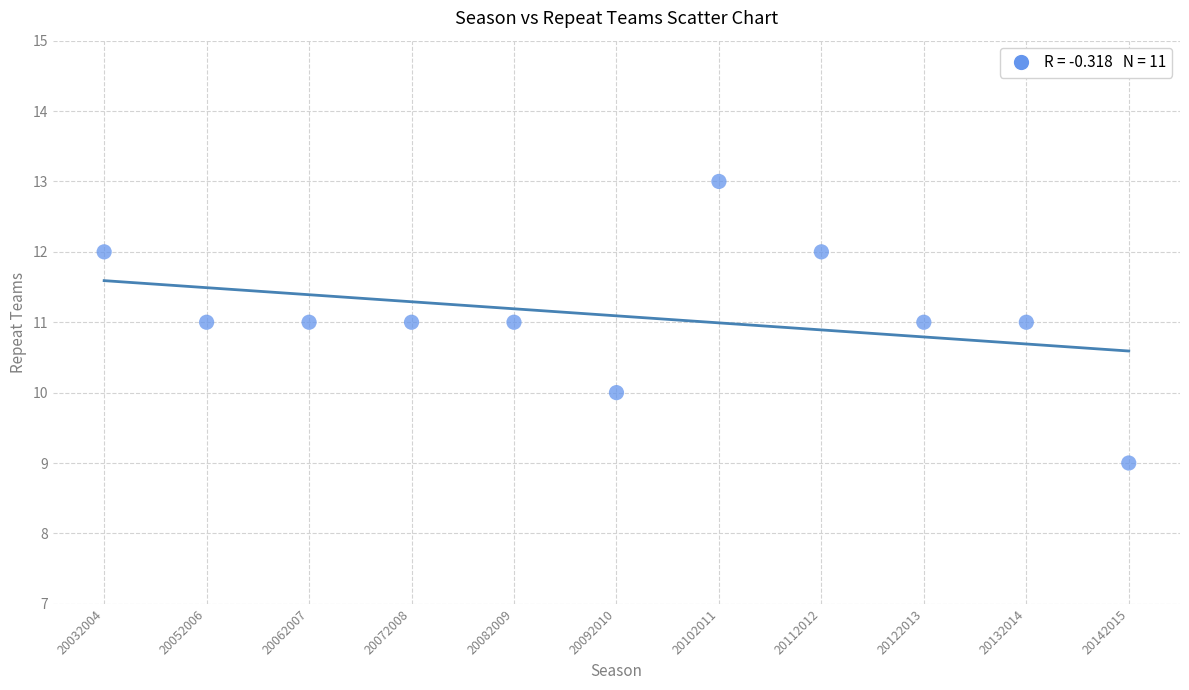

What is the range of Y values (max minus min)?

4